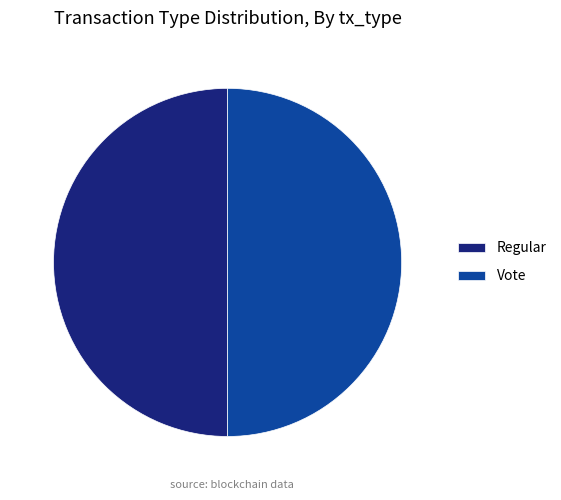

How many slices are in this pie chart?

2